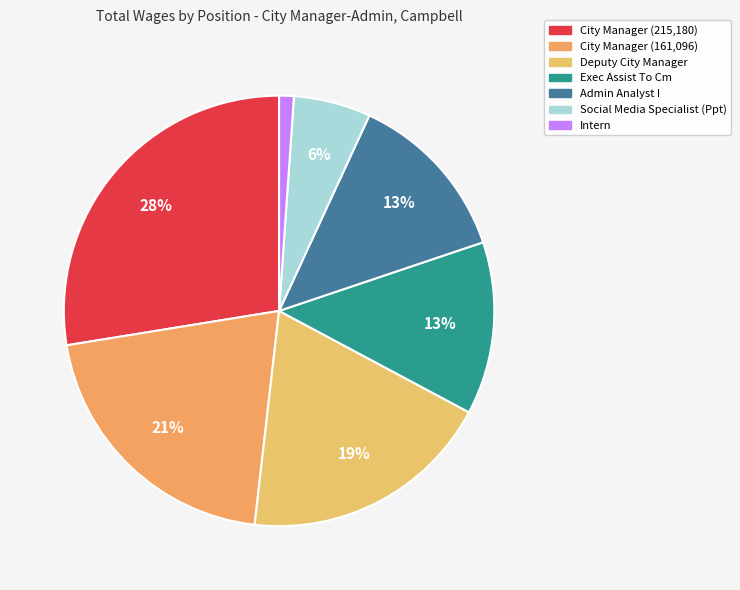

To the nearest percent, what is the difference between the largest and smallest slice percentages?

26%